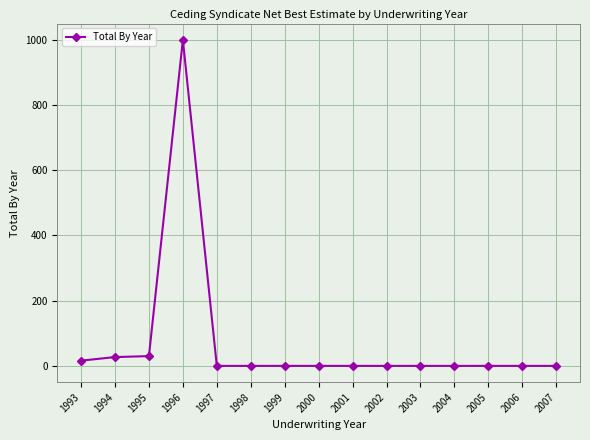

True or false: there are more than 0 points higher than both neighbors.

True